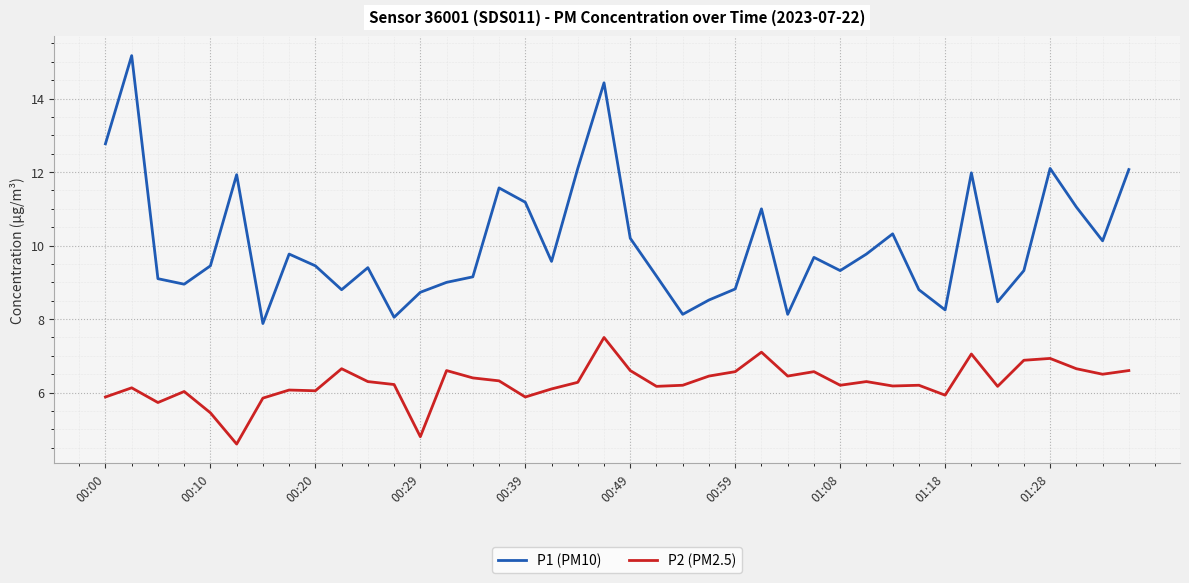

What is the minimum value shown in the chart?

4.6